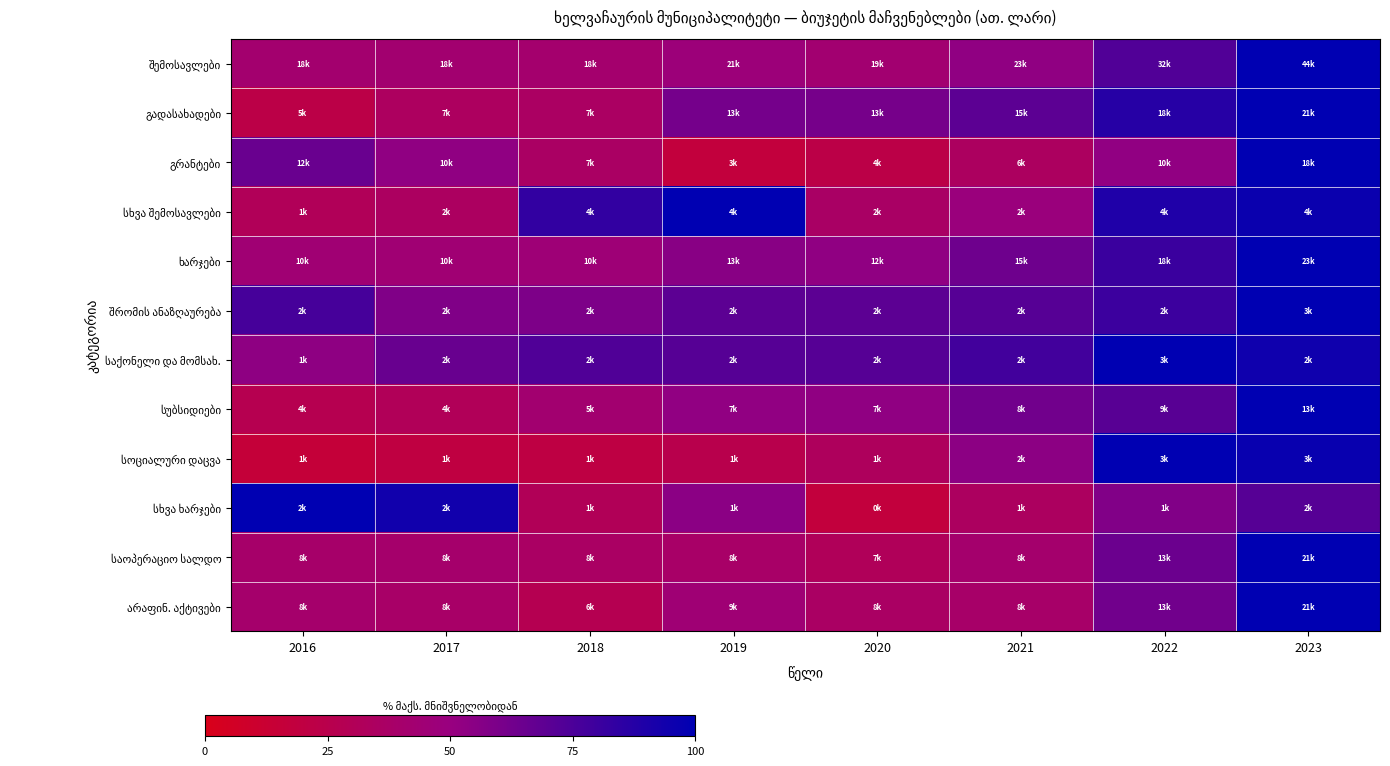

What is the spread (max minus min) of values at 2023?

28.4